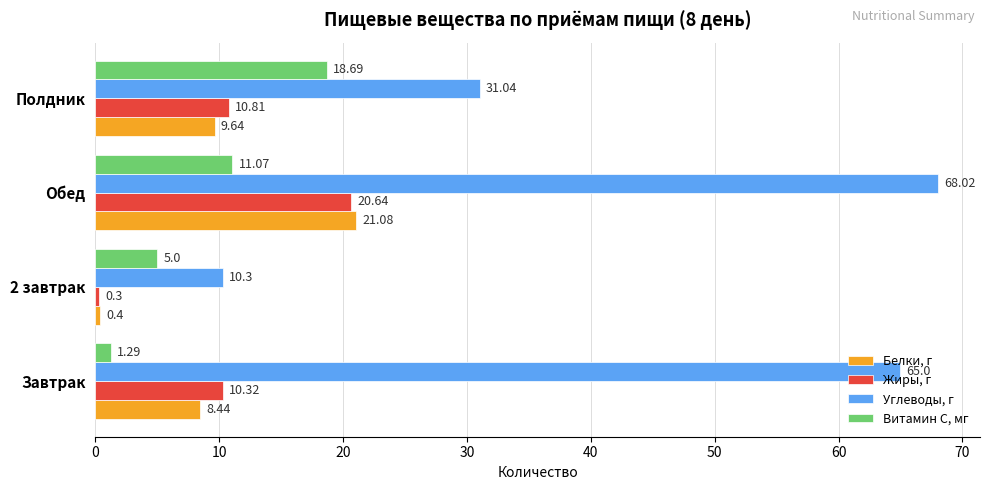

Where is Белки, г nearest to the value 10?

Полдник